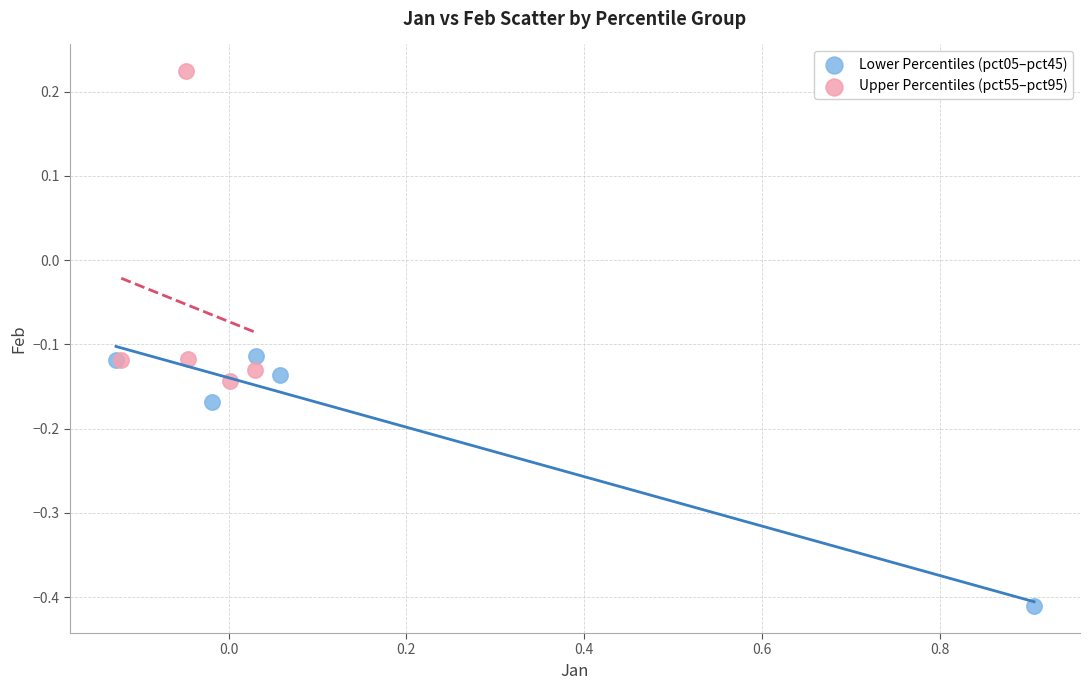

What are all the series names shown in the legend?

Lower Percentiles (pct05–pct45), Upper Percentiles (pct55–pct95)